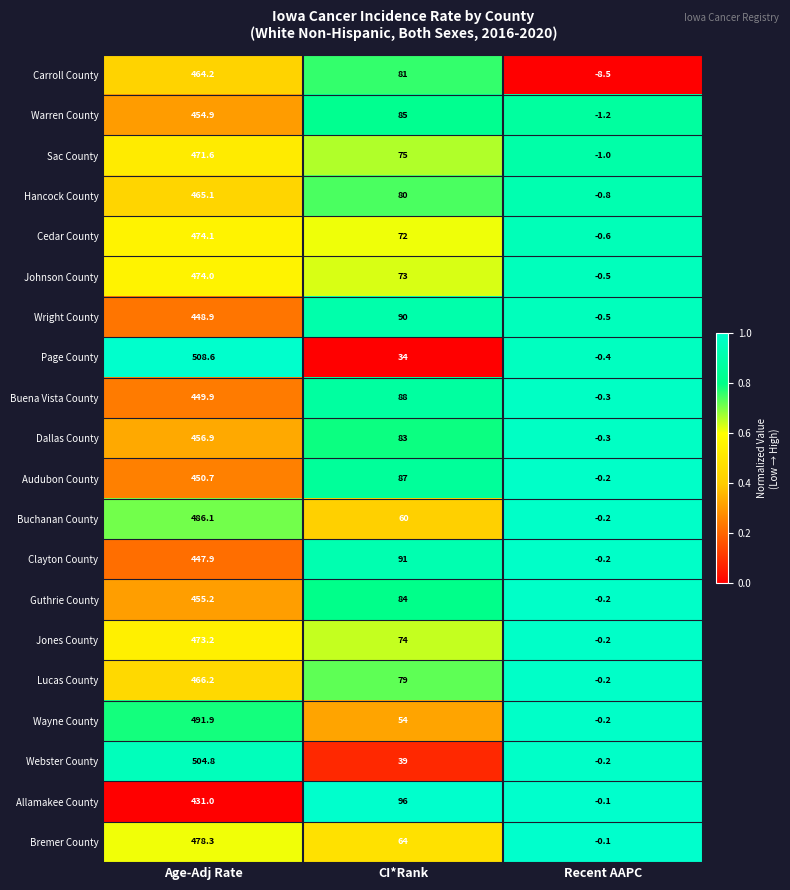

Which series changed the most between CI*Rank and Recent AAPC?

Allamakee County